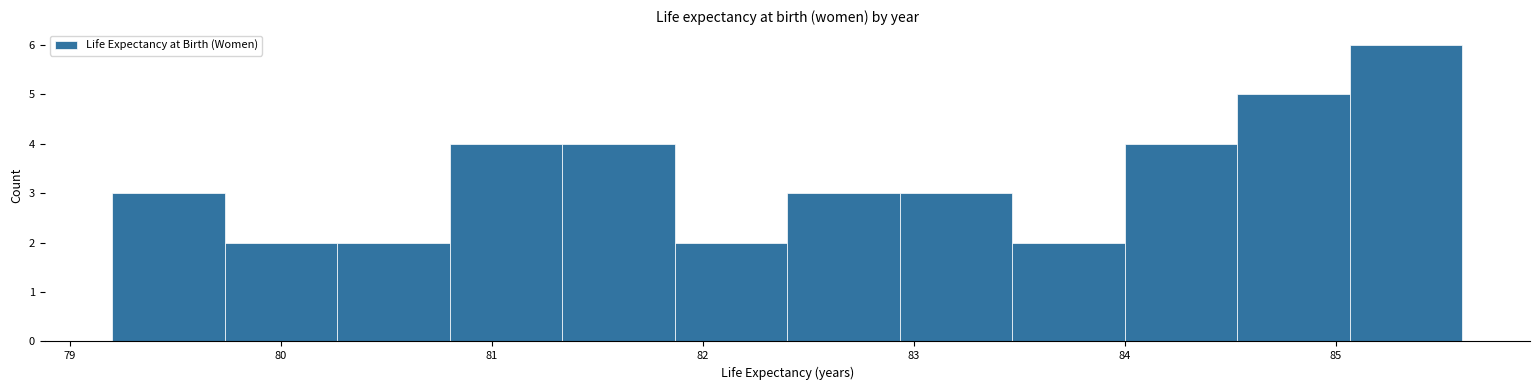

How tall is the bar that spans 80.3 to 80.8 on the x-axis? Neither the bar edges nor the heights are printed on the chart, so give them approximately, as read against the axes.

2